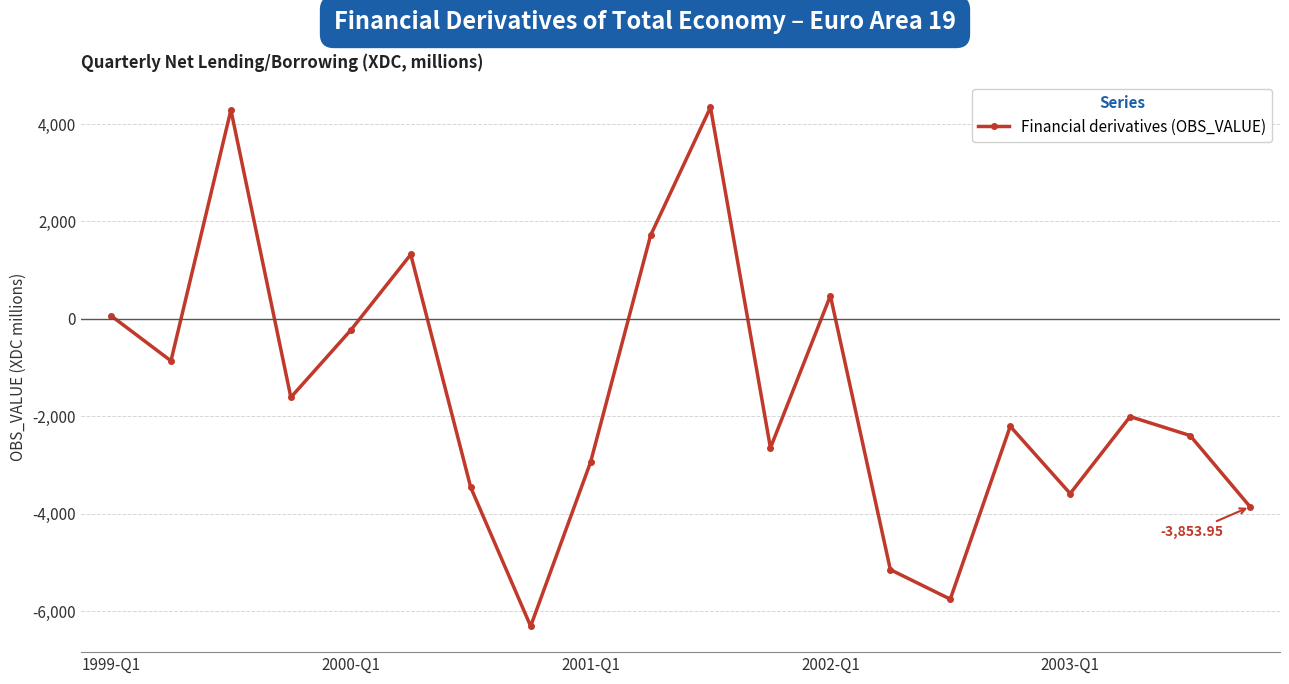

What is the difference between the second highest and second lowest values?

10039.2